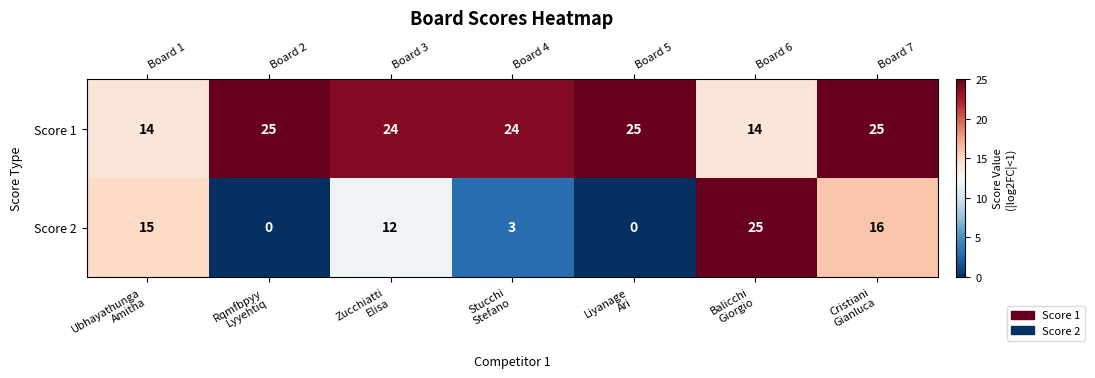

What is the difference between the second highest and minimum values in the Score 1 series?

11